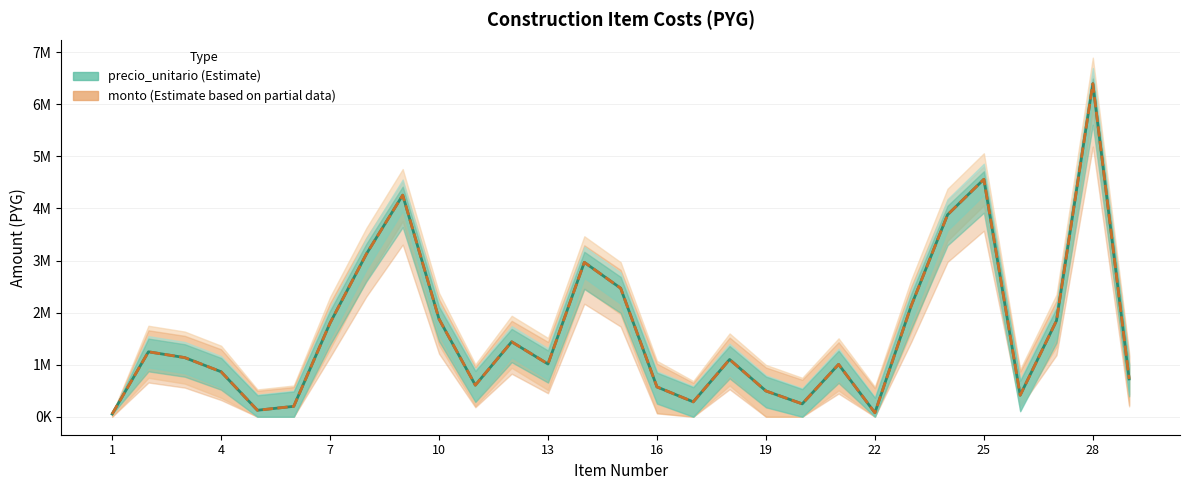

Between 10 and 26, which series saw the biggest shift?

precio_unitario